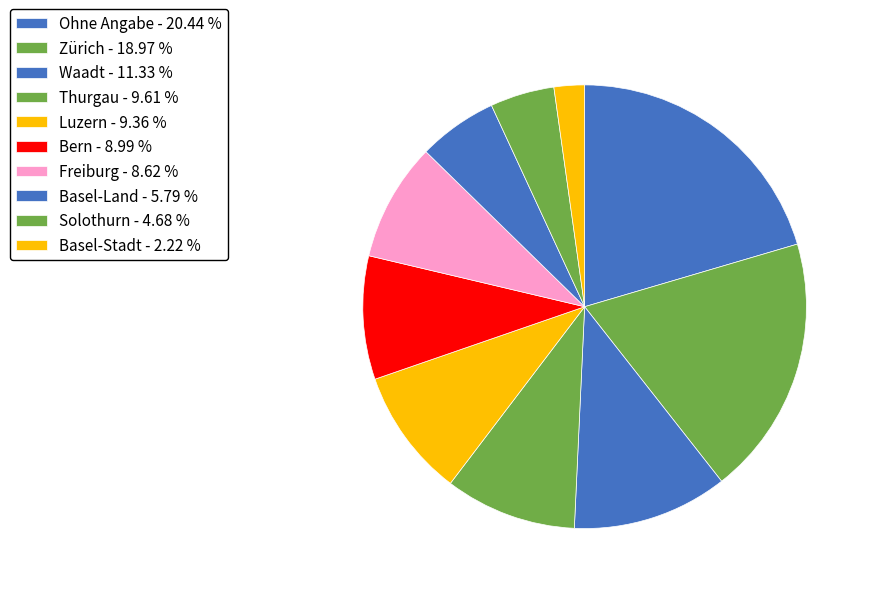

How many segments does this pie chart have?

10